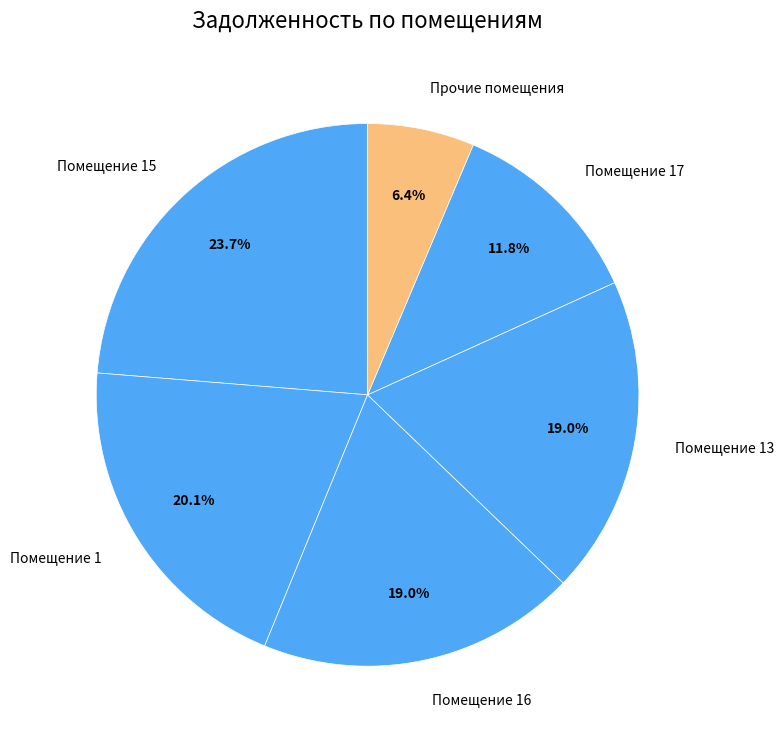

What percentage is NOT represented by Помещение 15?

76.3%